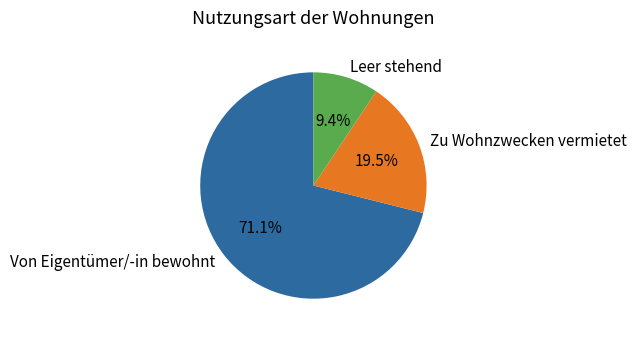

Do Von Eigentümer/-in bewohnt and Leer stehend together represent more than half of the pie?

Yes